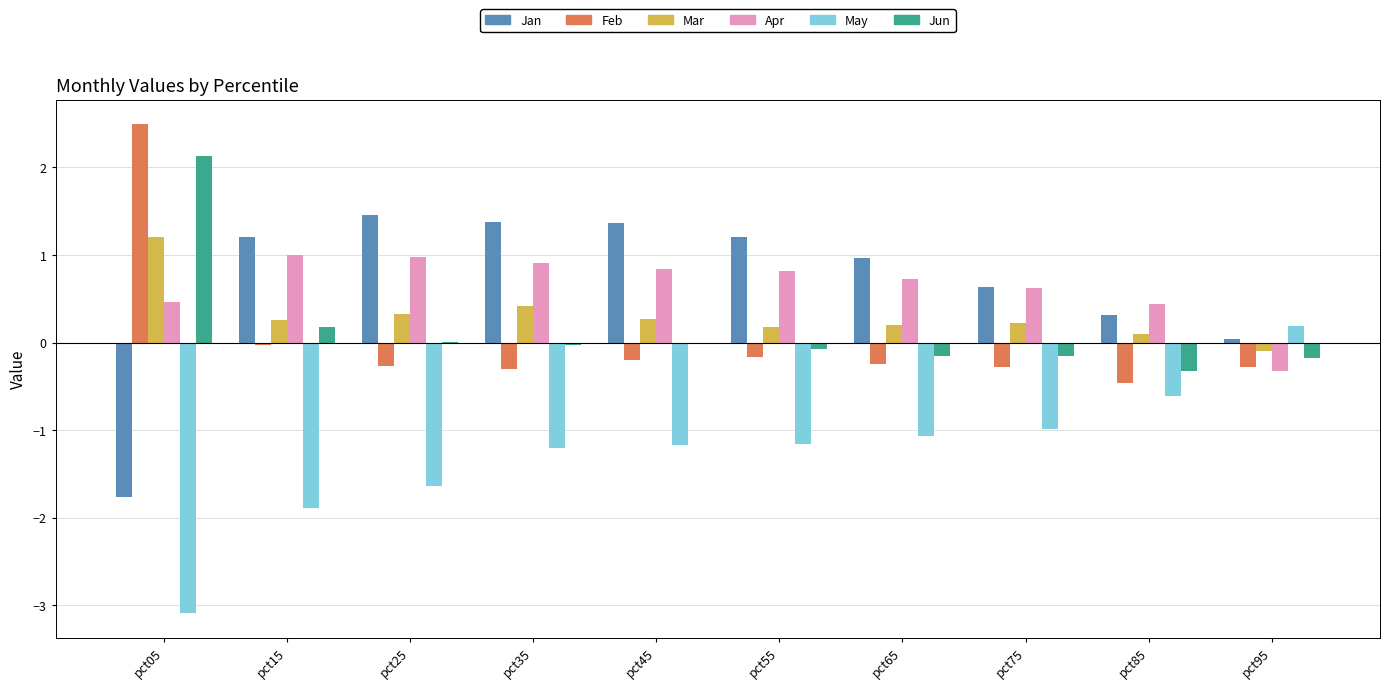

How many groups of bars are there?

10